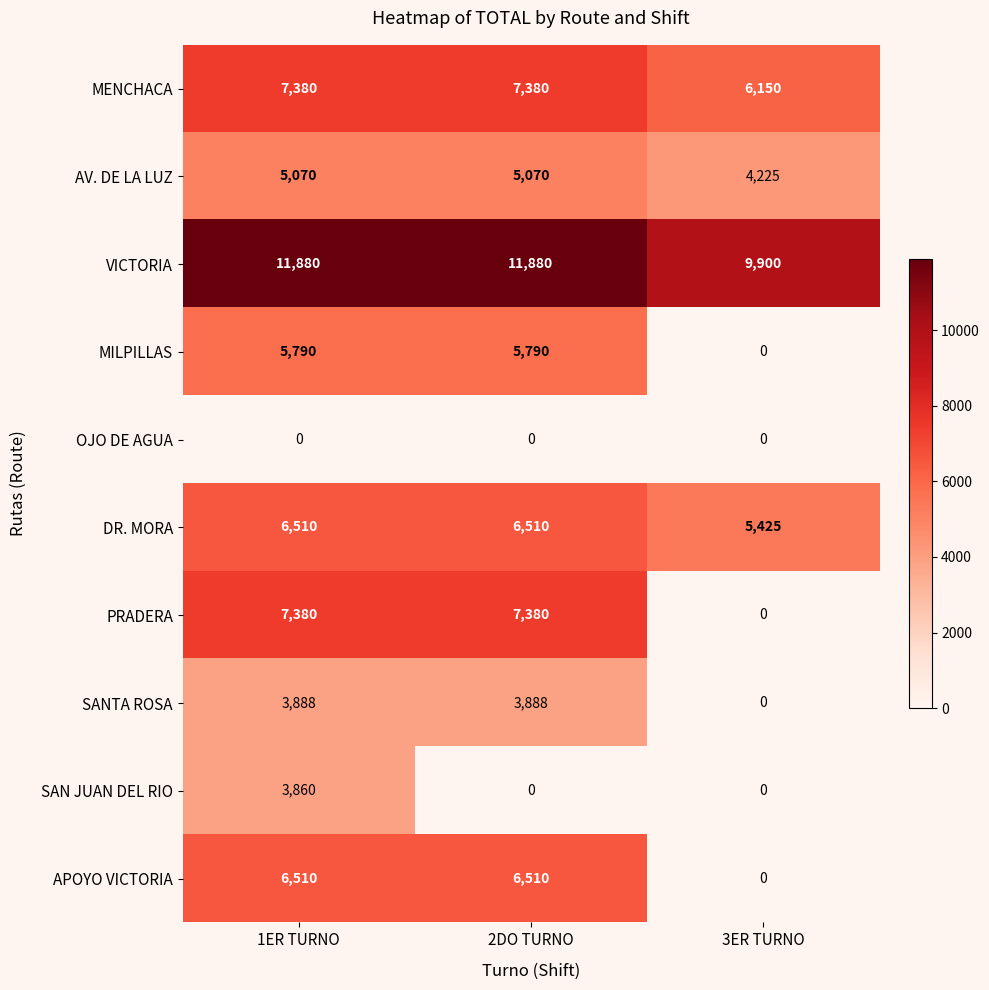

What value does the SAN JUAN DEL RIO series have at 1ER TURNO, to the nearest 10?

3860